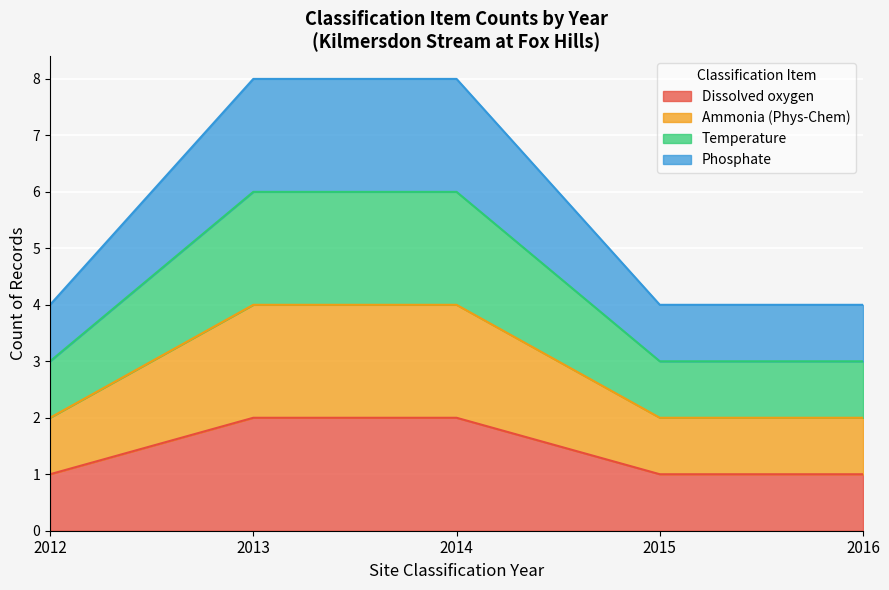

Does the chart display data point markers on the line(s)?

No